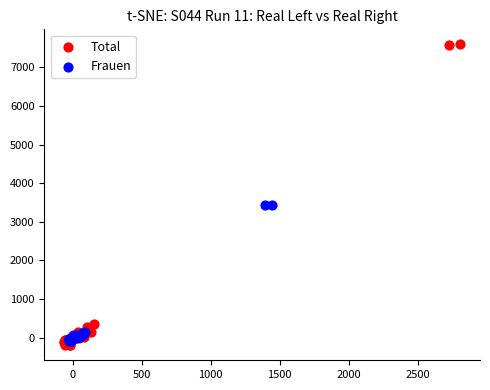

Which series has the widest spread of Y values?

Total